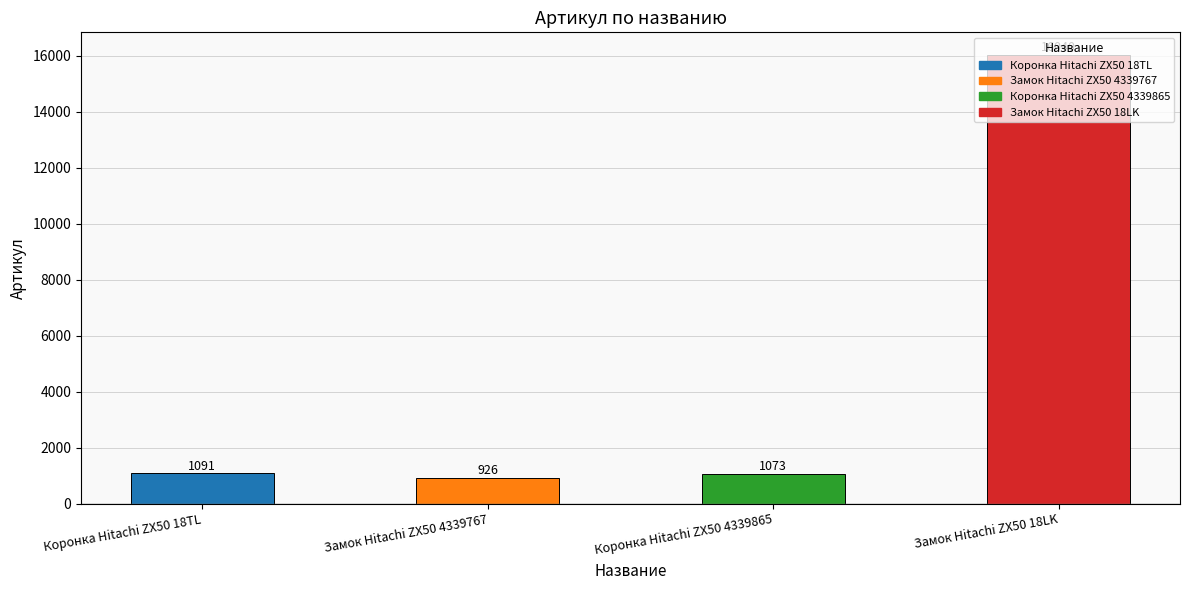

Reading left to right, transcribe all the data shown in this chart.

1091	926	1073	16040